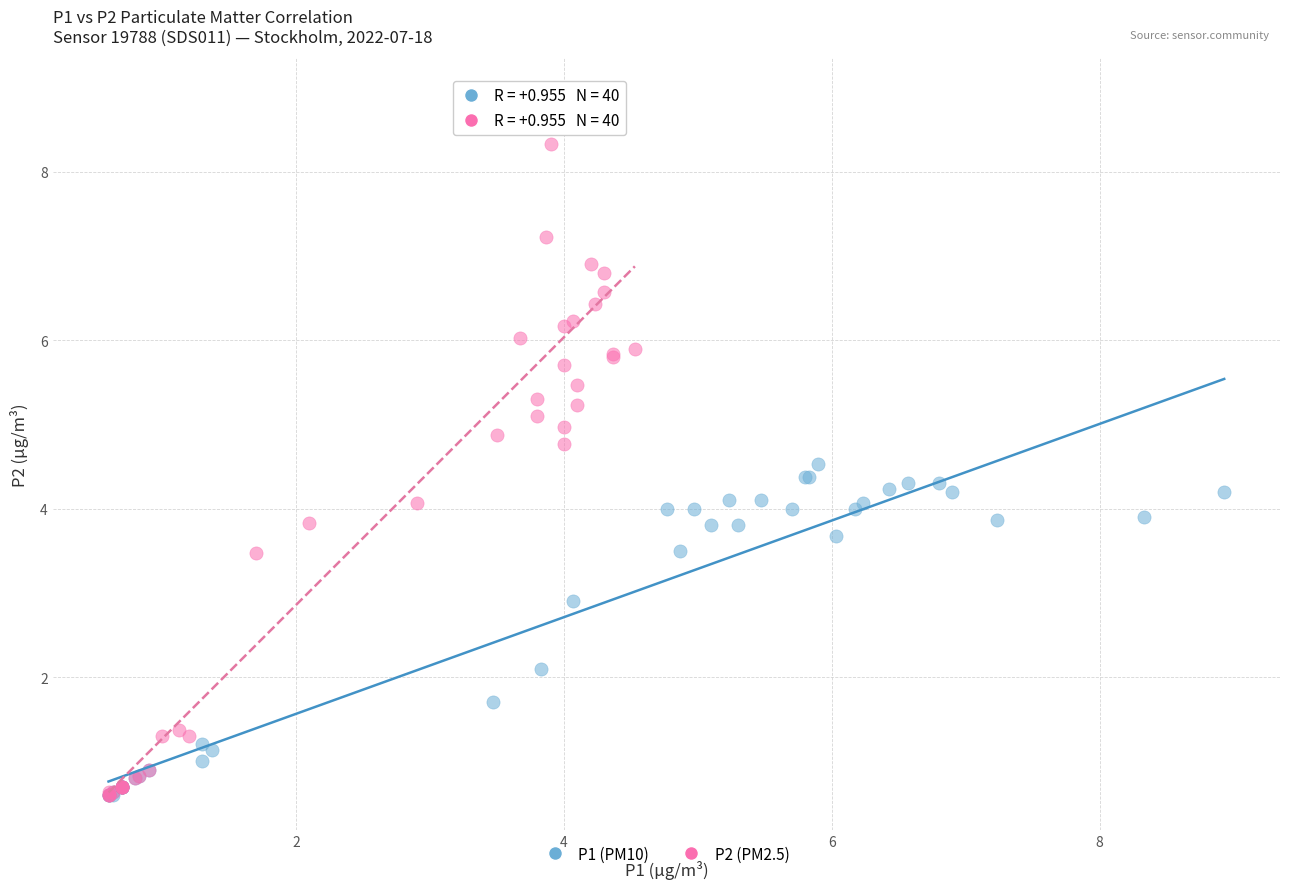

Which series reaches the maximum Y coordinate?

P2 (PM2.5)